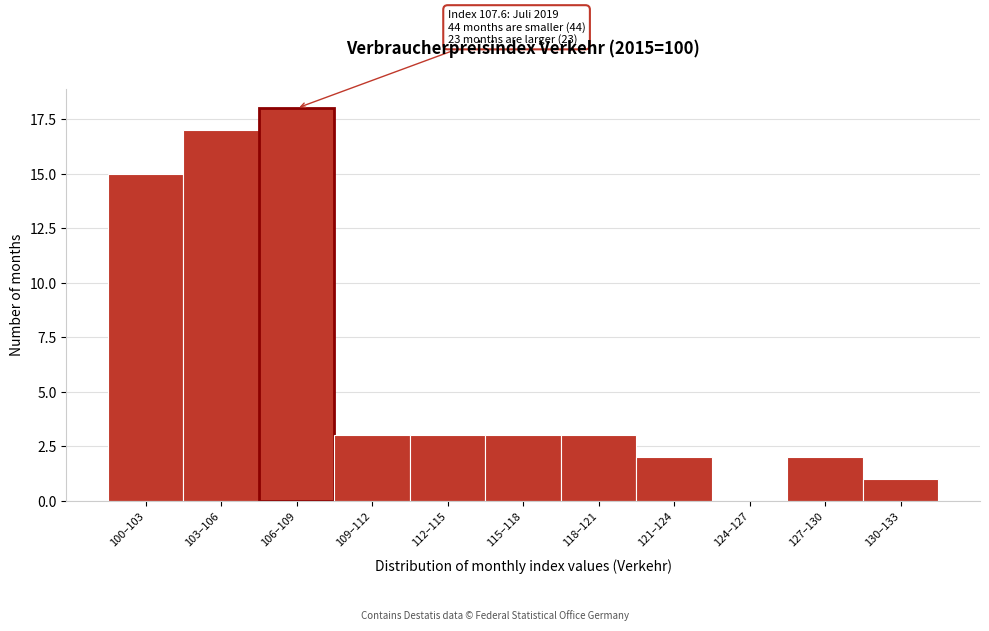

Reading left to right, extract all data points from this chart.

100–103=15	103–106=17	106–109=18	109–112=3	112–115=3	115–118=3	118–121=3	121–124=2	124–127=0	127–130=2	130–133=1